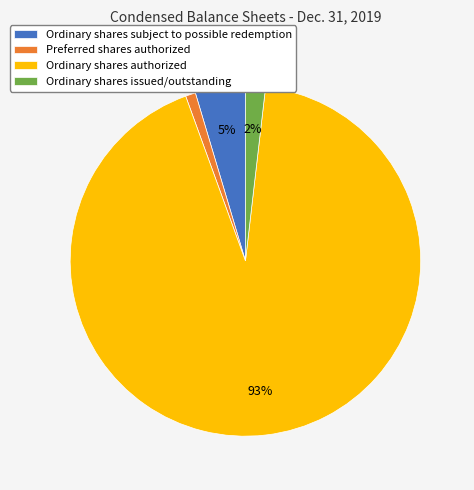

To the nearest percent, what is the difference between the Ordinary shares subject to possible redemption and Preferred shares authorized slice percentages?

4%